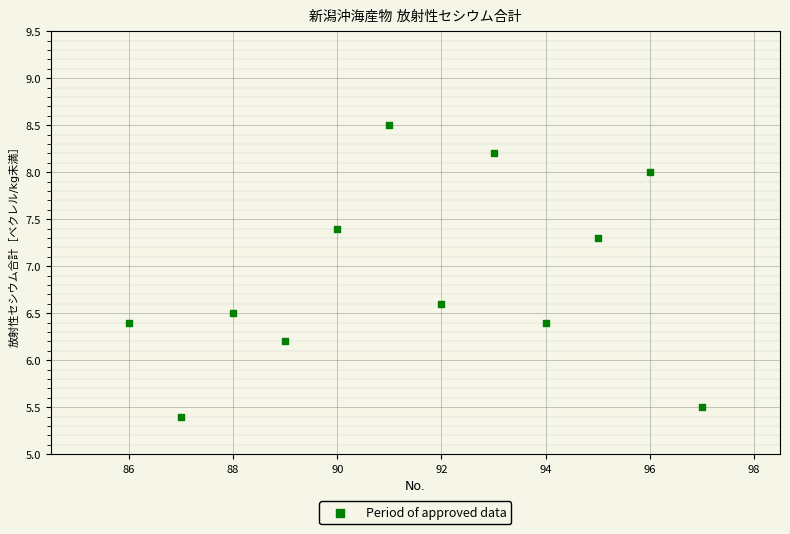

What is the average X value?

91.5